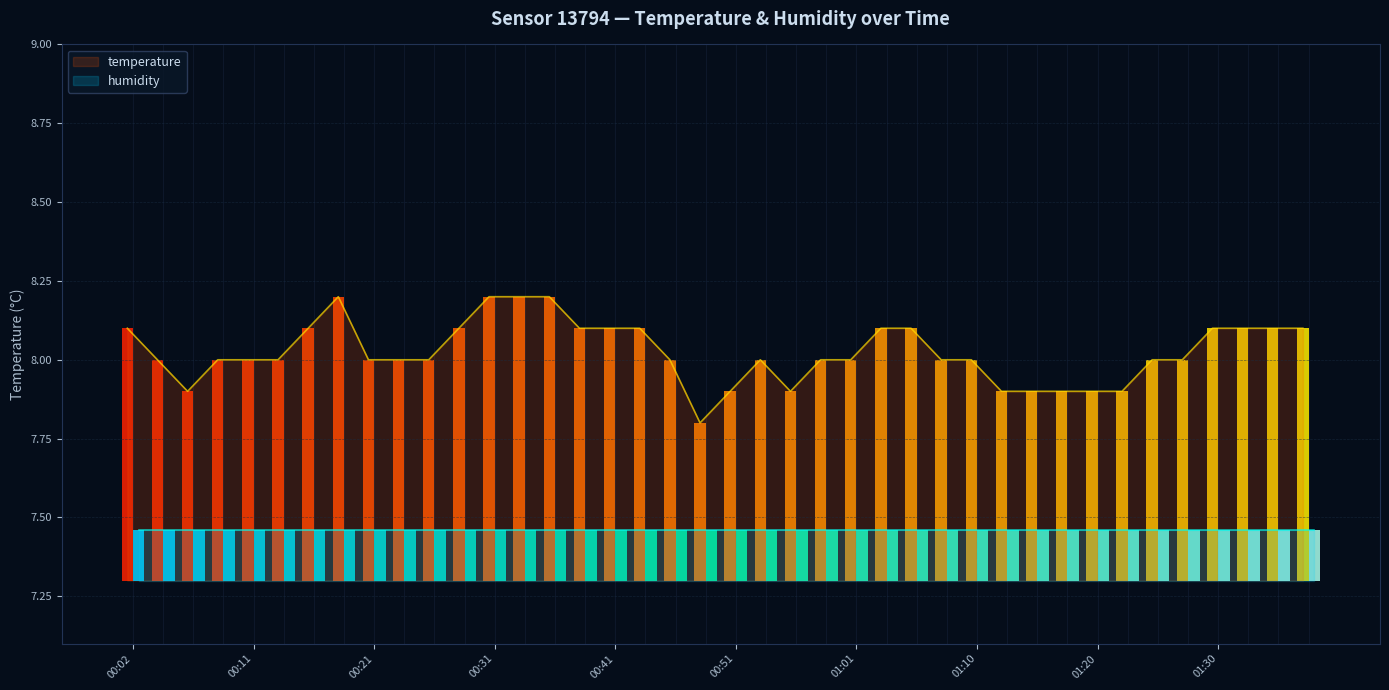

Which label corresponds to the smallest value in the chart?

00:48